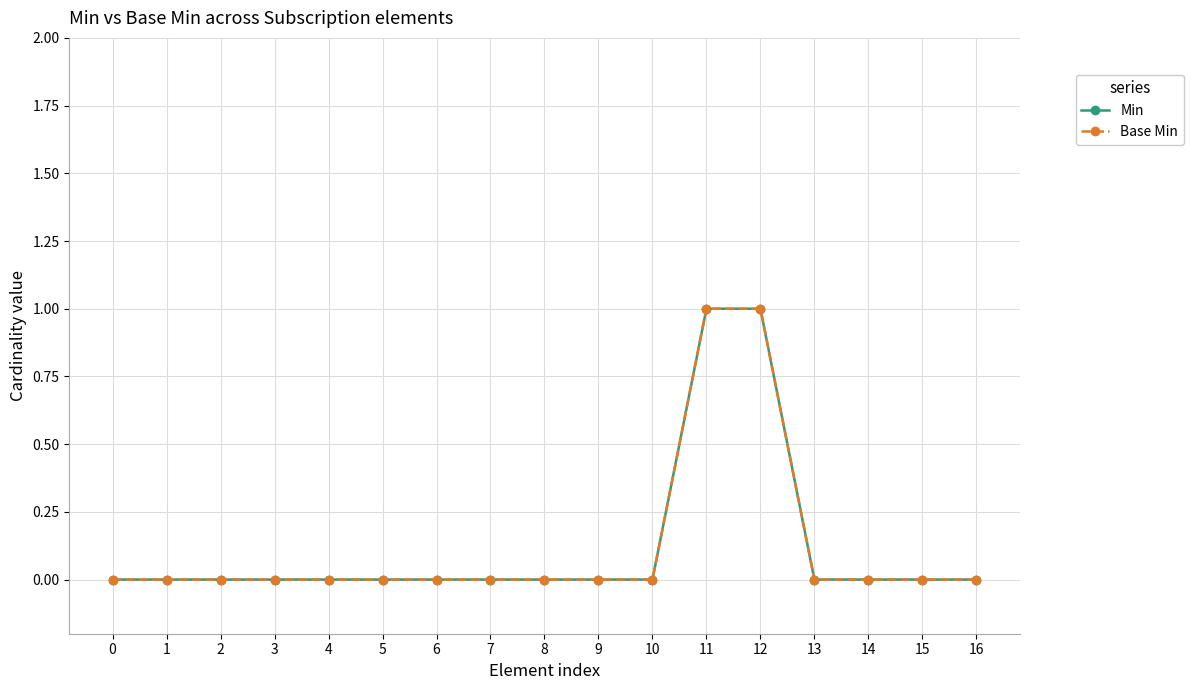

Does the chart have visible grid lines?

Yes